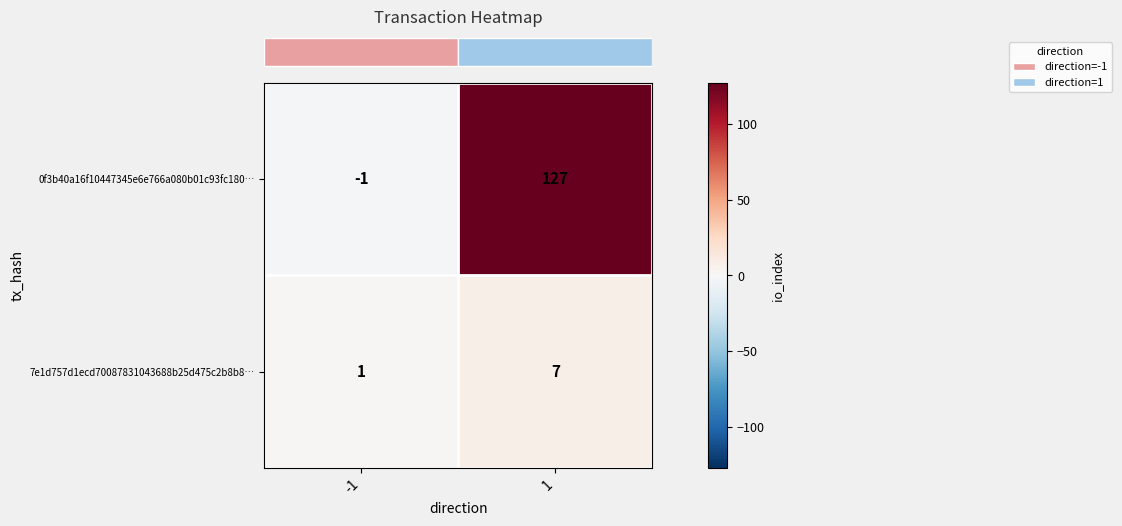

Rank the series by their average value, from highest to lowest.

0f3b40a16f10447345e6e766a080b01c93fc180…, 7e1d757d1ecd70087831043688b25d475c2b8b8…